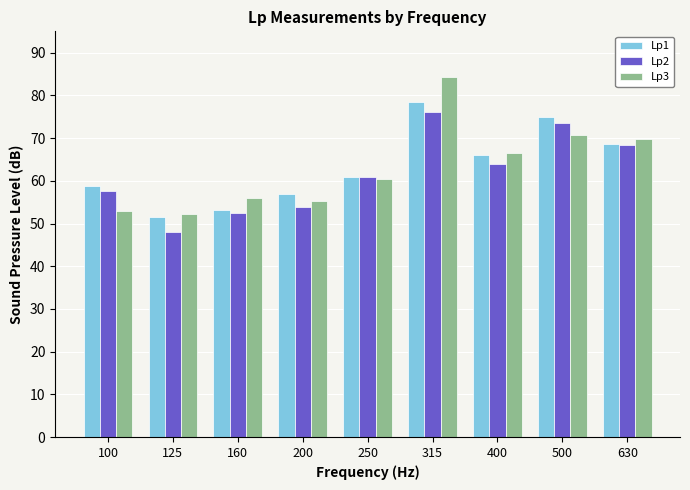

What are all the series names shown in the legend?

Lp1, Lp2, Lp3